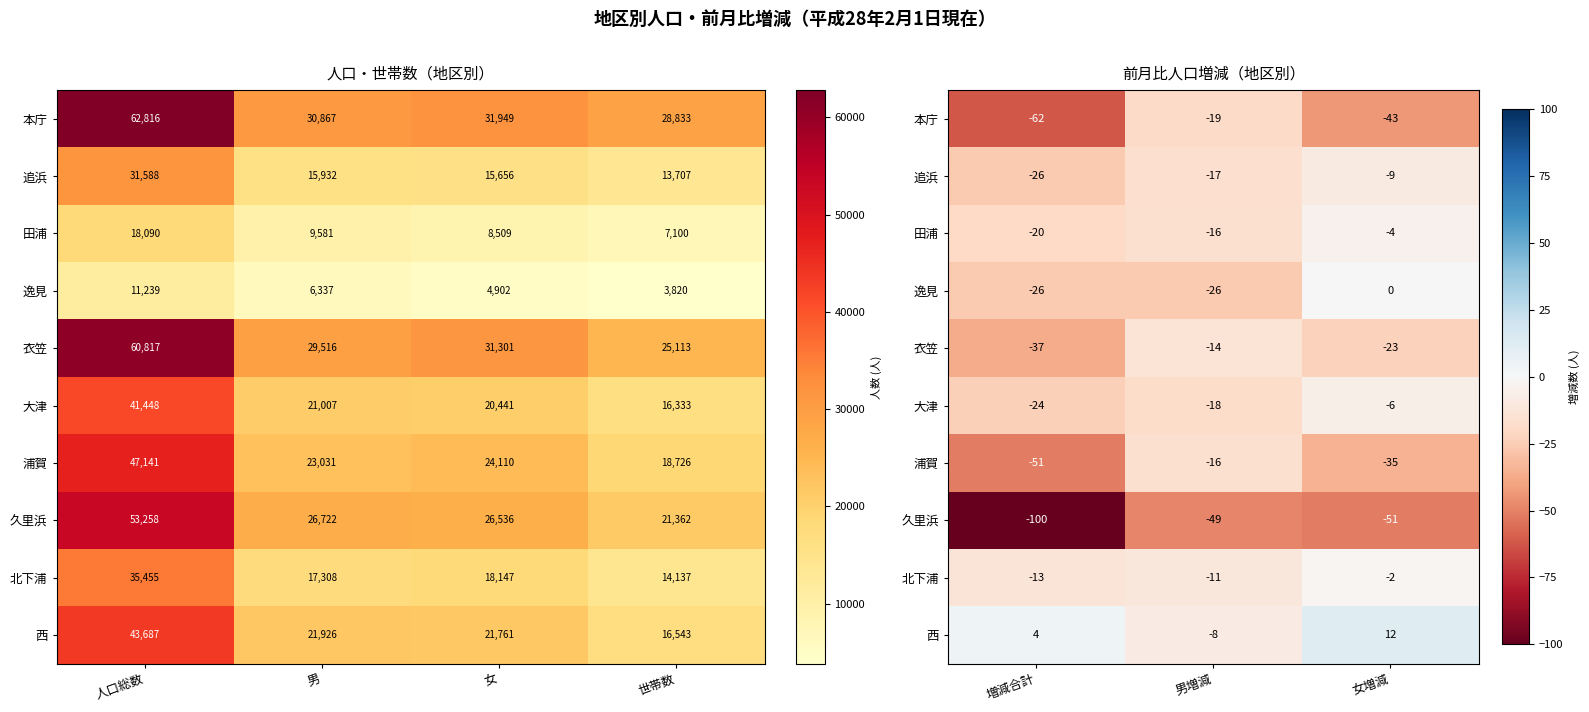

What is the difference between the second highest and minimum values in the 追浜 series?

9